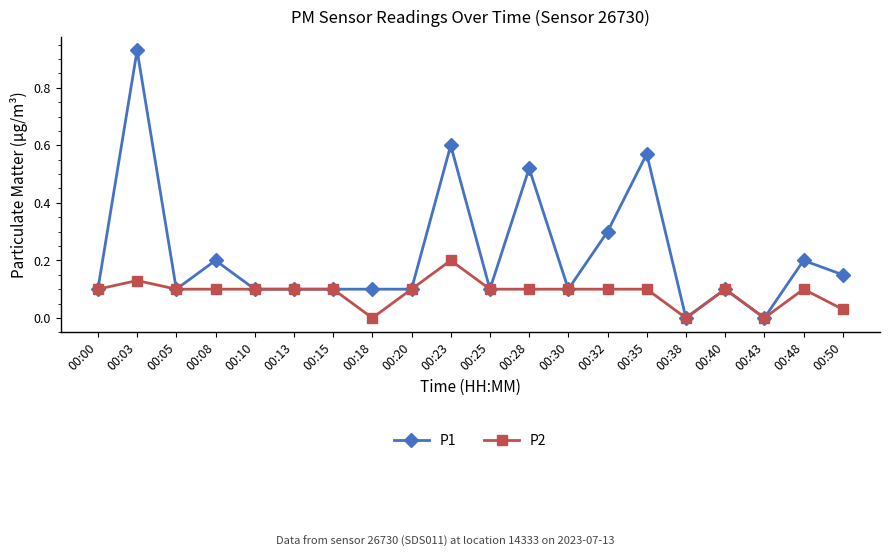

What is the value of the P1 point at the 19th from the left?

0.2